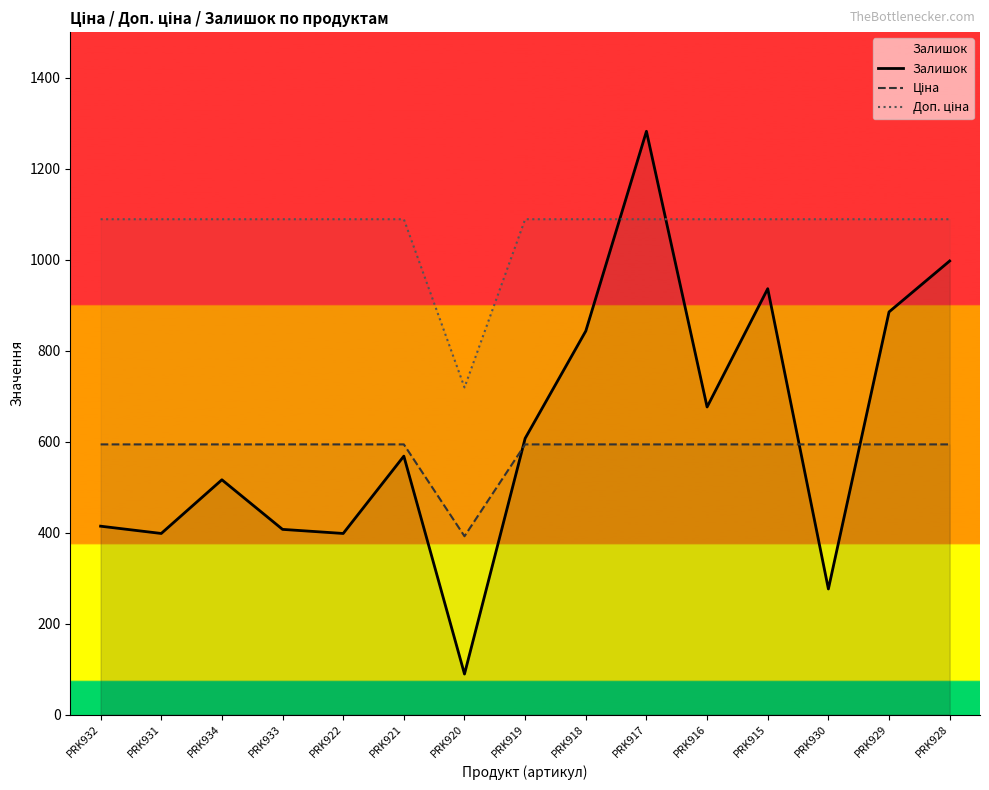

Where is the first local minimum for Ціна?

PRK920